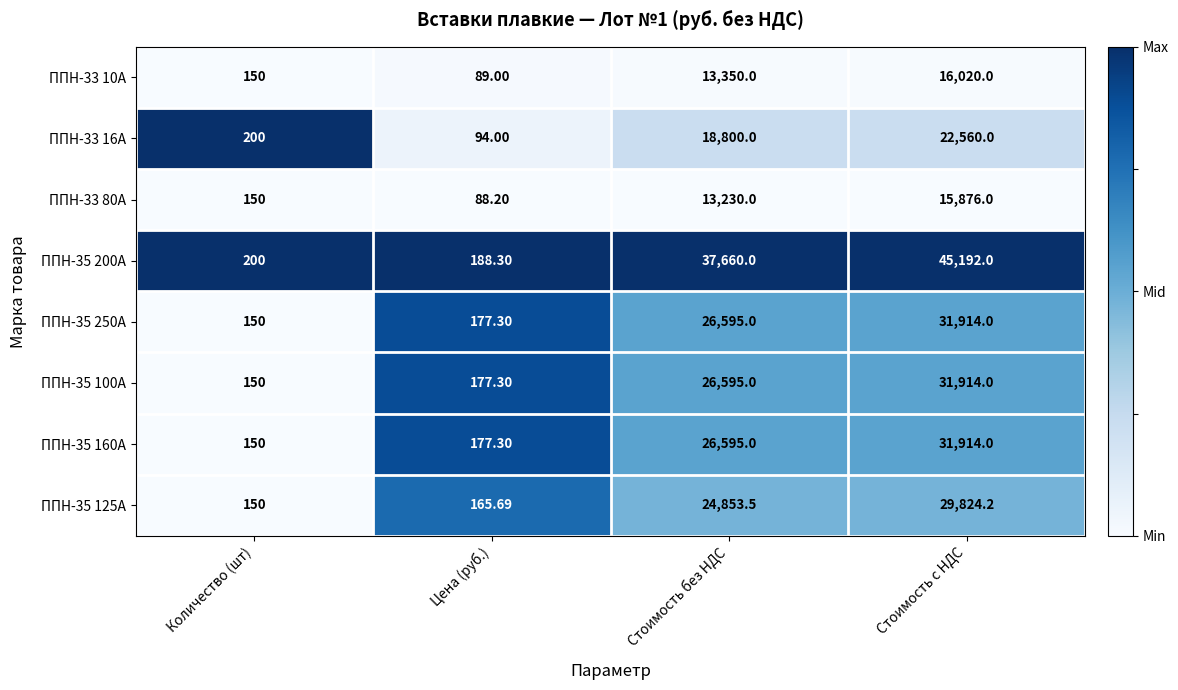

Rank the categories by ППН-33 16А value from lowest to highest.

Цена (руб.), Количество (шт), Стоимость без НДС, Стоимость с НДС